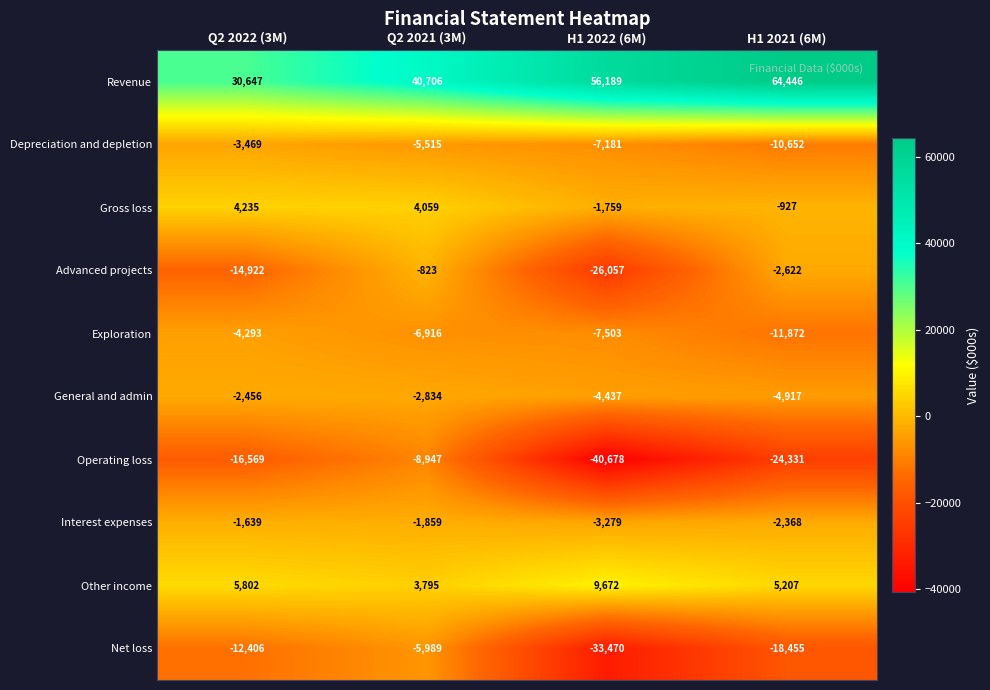

At Q2 2022 (3M), list the series in order from largest to smallest.

Revenue, Other income, Gross loss, Interest expenses, General and admin, Depreciation and depletion, Exploration, Net loss, Advanced projects, Operating loss